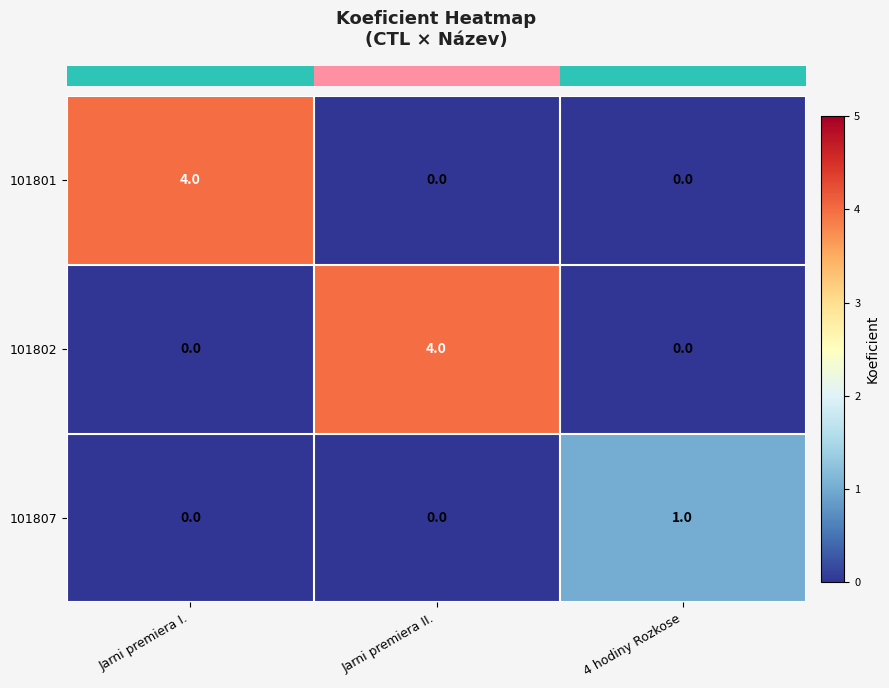

What is the sum of all 101801 values?

4